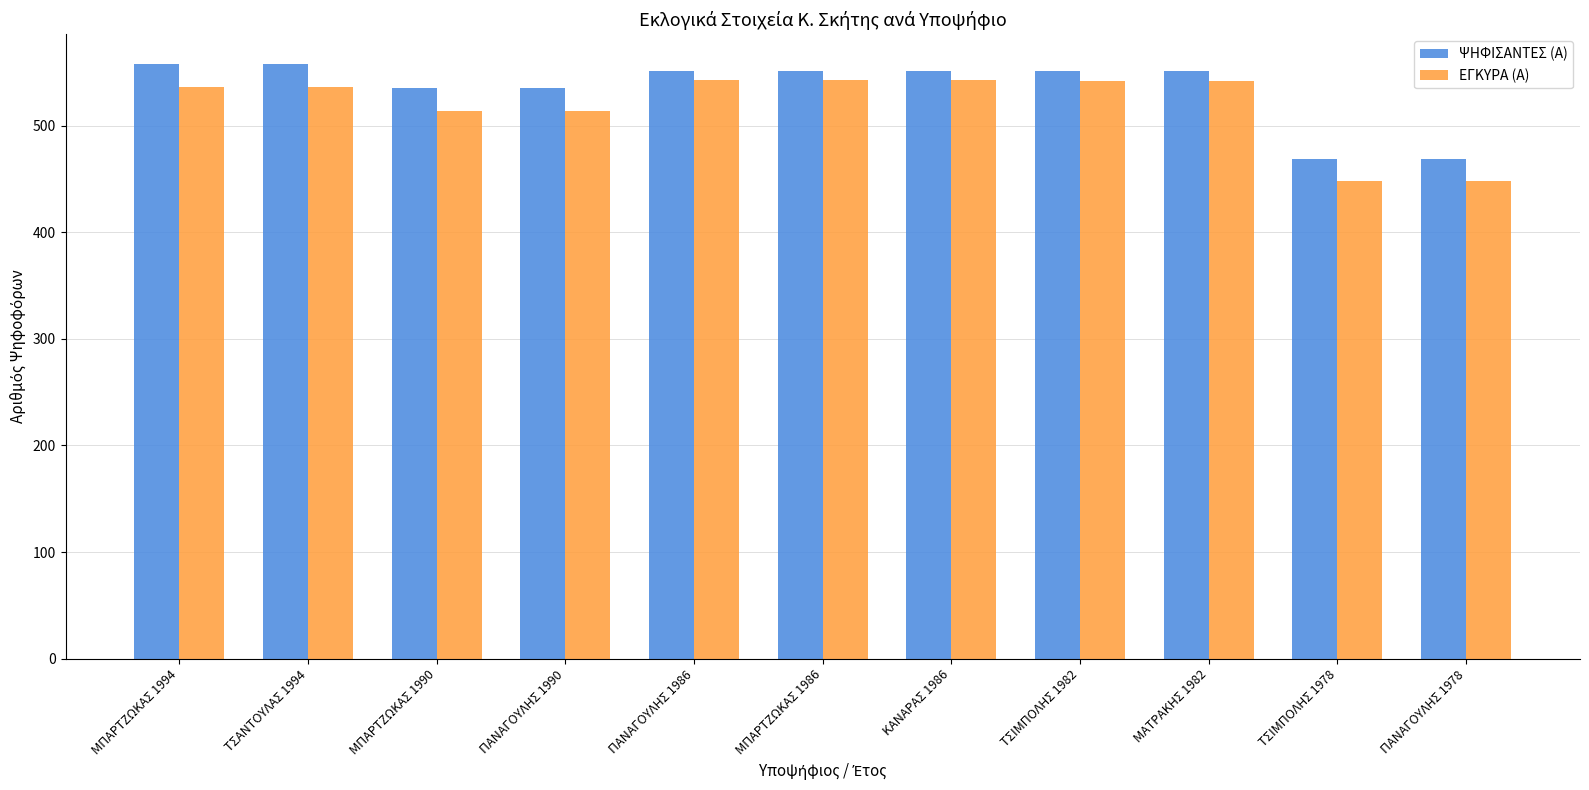

What is the spread (max minus min) of values at ΠΑΝΑΓΟΥΛΗΣ 1986?

8